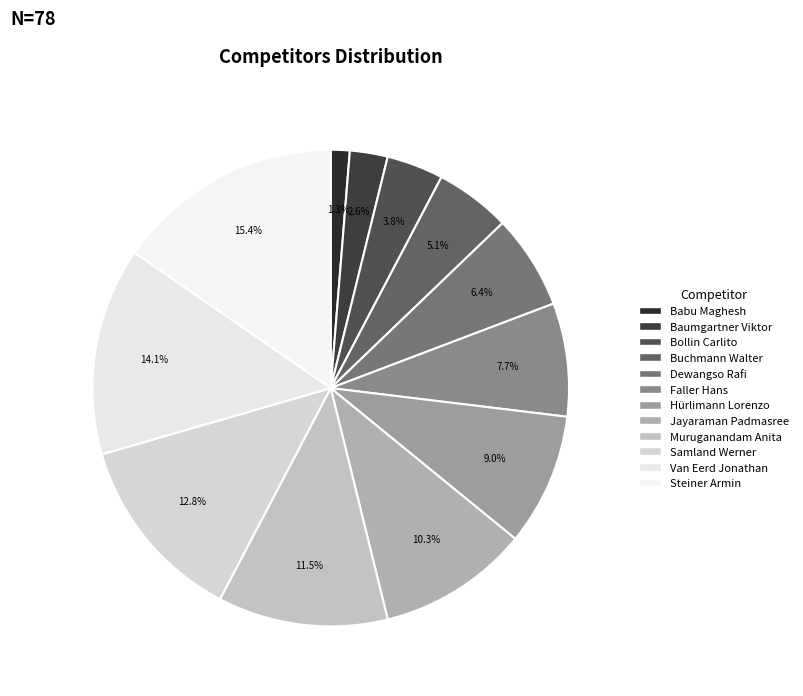

To the nearest percent, what is the difference between the largest and smallest slice percentages?

14%